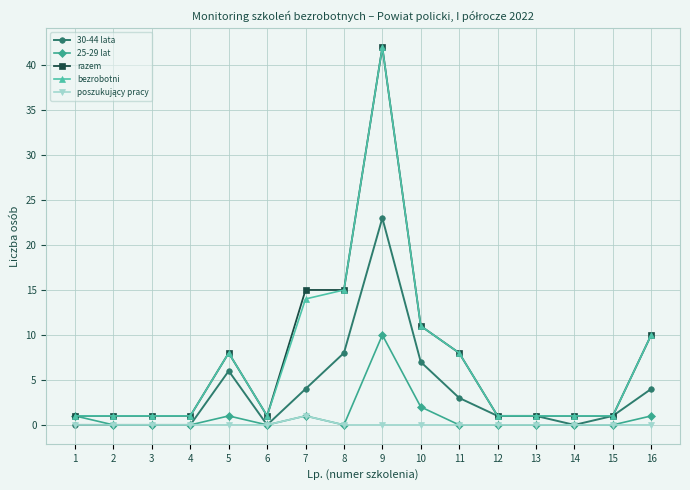

Which category has the highest value across all series?

9